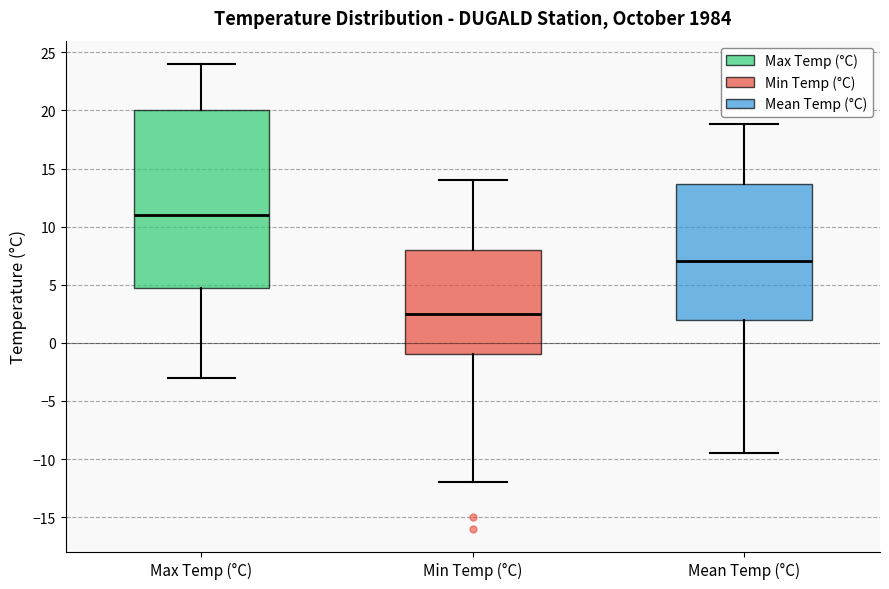

Reading left to right, read every box against the y-axis: the position of its median line, the range the box covers, and the ends of its whiskers. The values are not printed on the chart, so give them approximately, as read against the axis.

Max Temp (°C): median 11.0, box 5.0 to 20.0, whiskers -3.0 to 24.0
Min Temp (°C): median 2.5, box -1.0 to 8.0, whiskers -12.0 to 14.0
Mean Temp (°C): median 7.0, box 2.0 to 13.5, whiskers -9.5 to 19.0